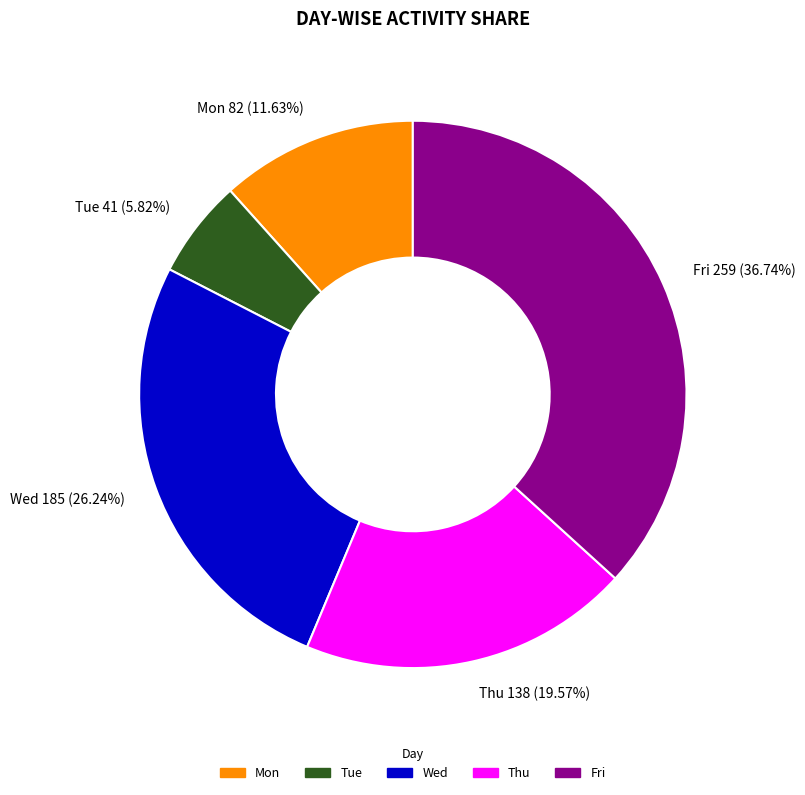

What is the smallest slice in the pie chart?

Tue